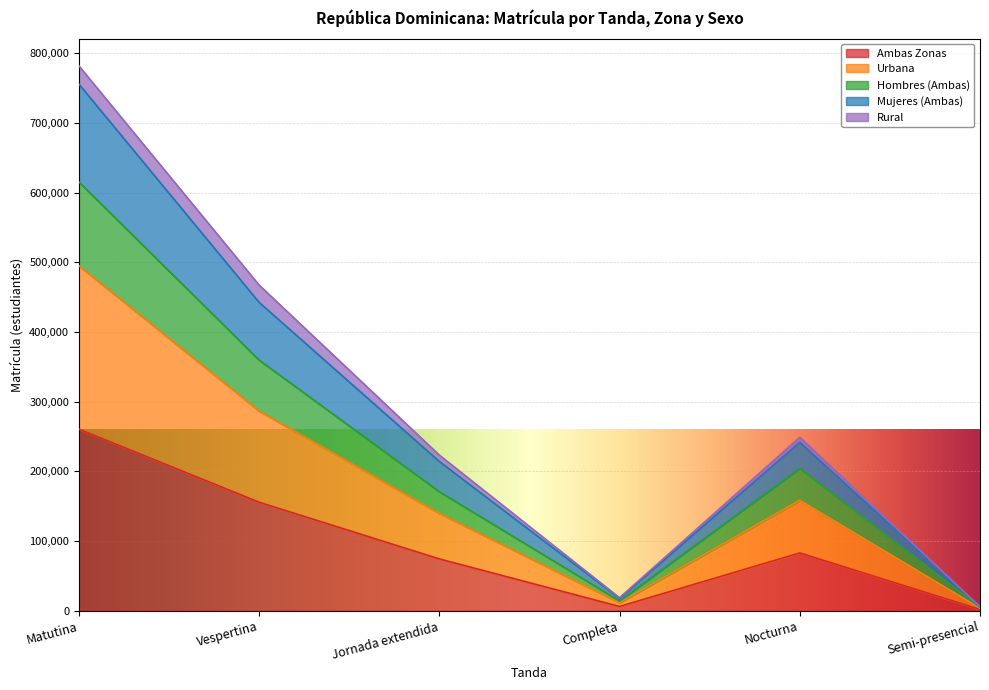

The Ambas Zonas series shows 105021 at Jornada extendida. True or false?

False